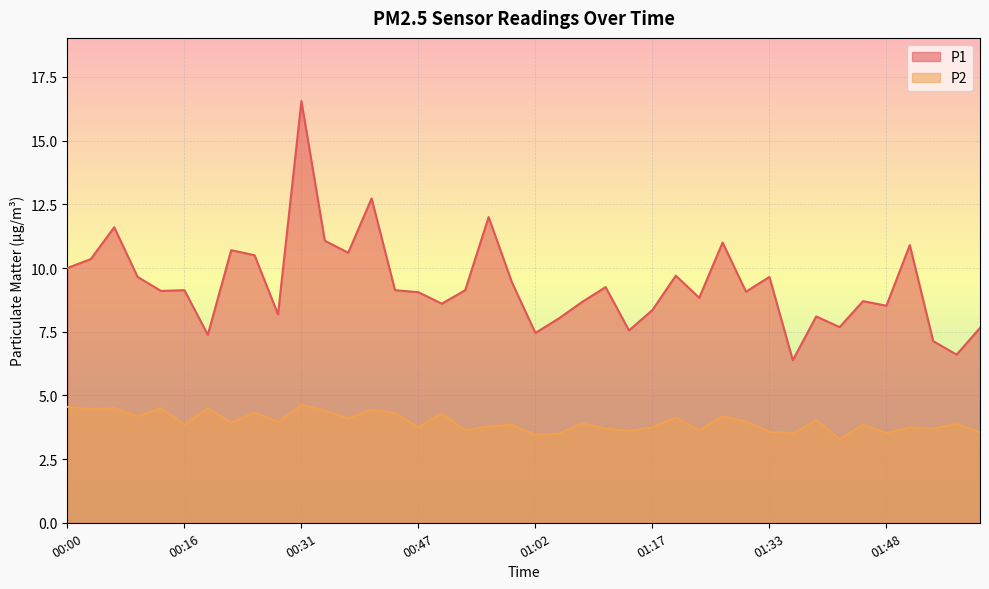

Is the value of P2 at 01:45 greater than the value of P1 at 01:54?

No